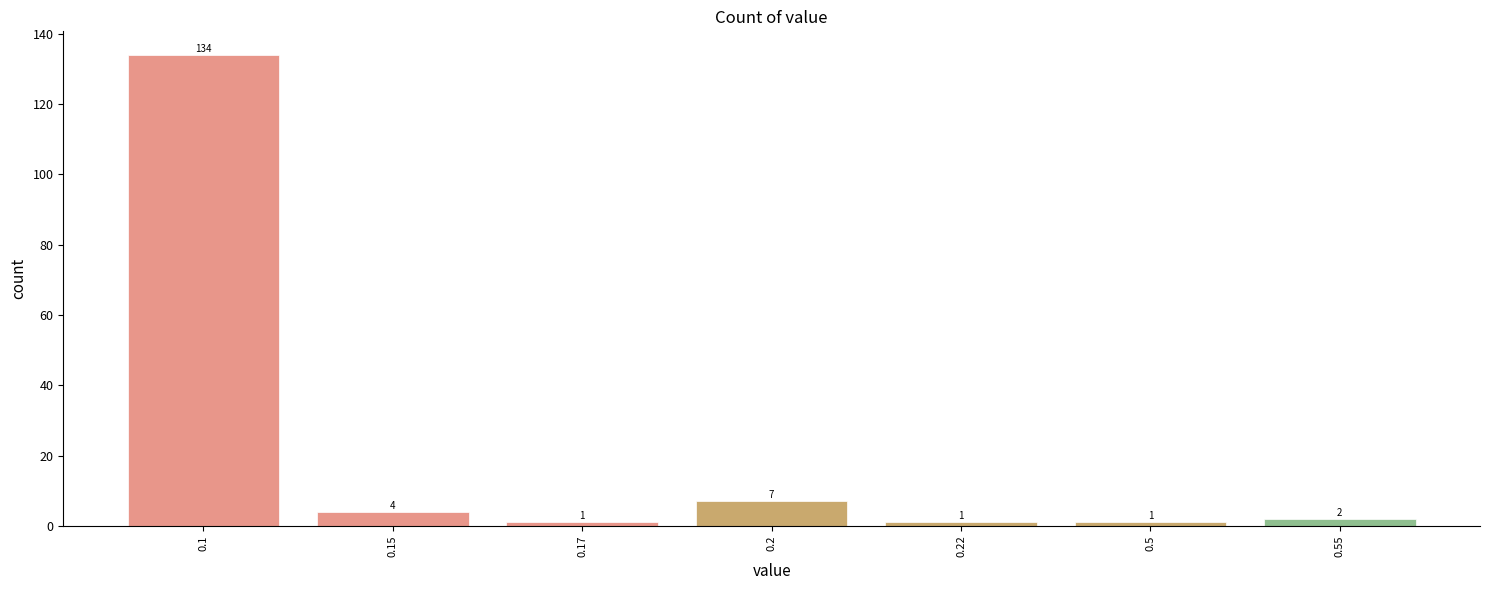

Reading right to left, list all the values displayed in this chart.

2	1	1	7	1	4	134